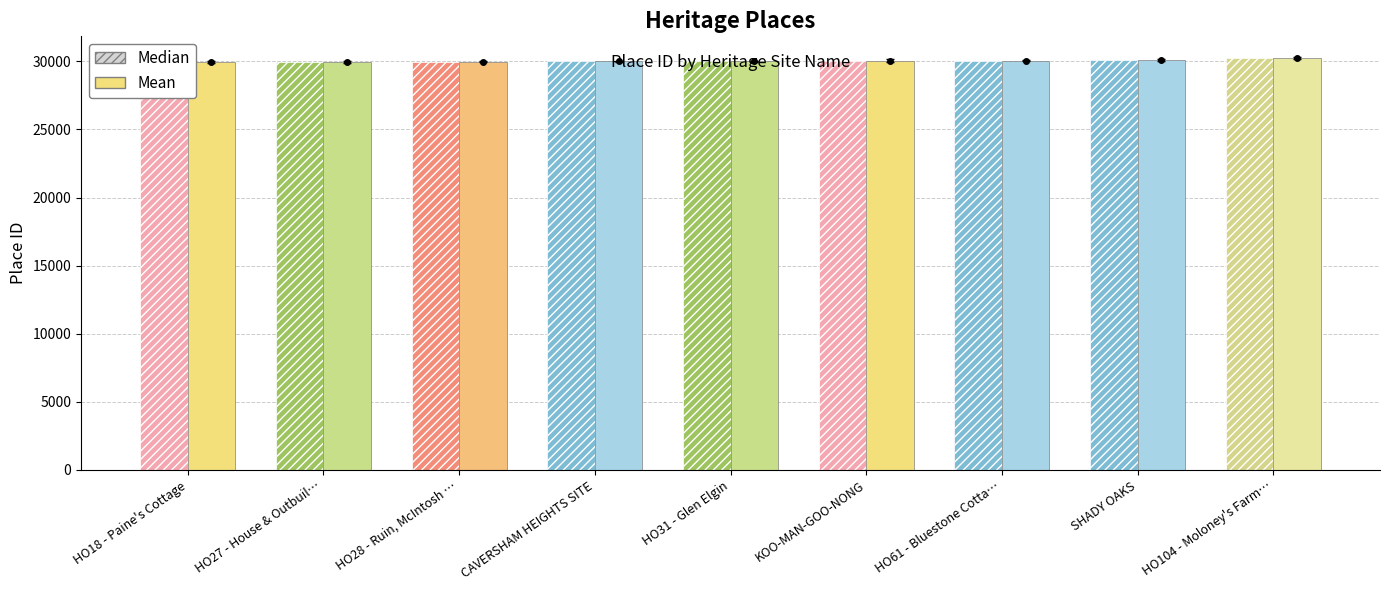

Is the value of Mean at HO18 - Paine's Cottage greater than the value of Median at KOO-MAN-GOO-NONG?

No